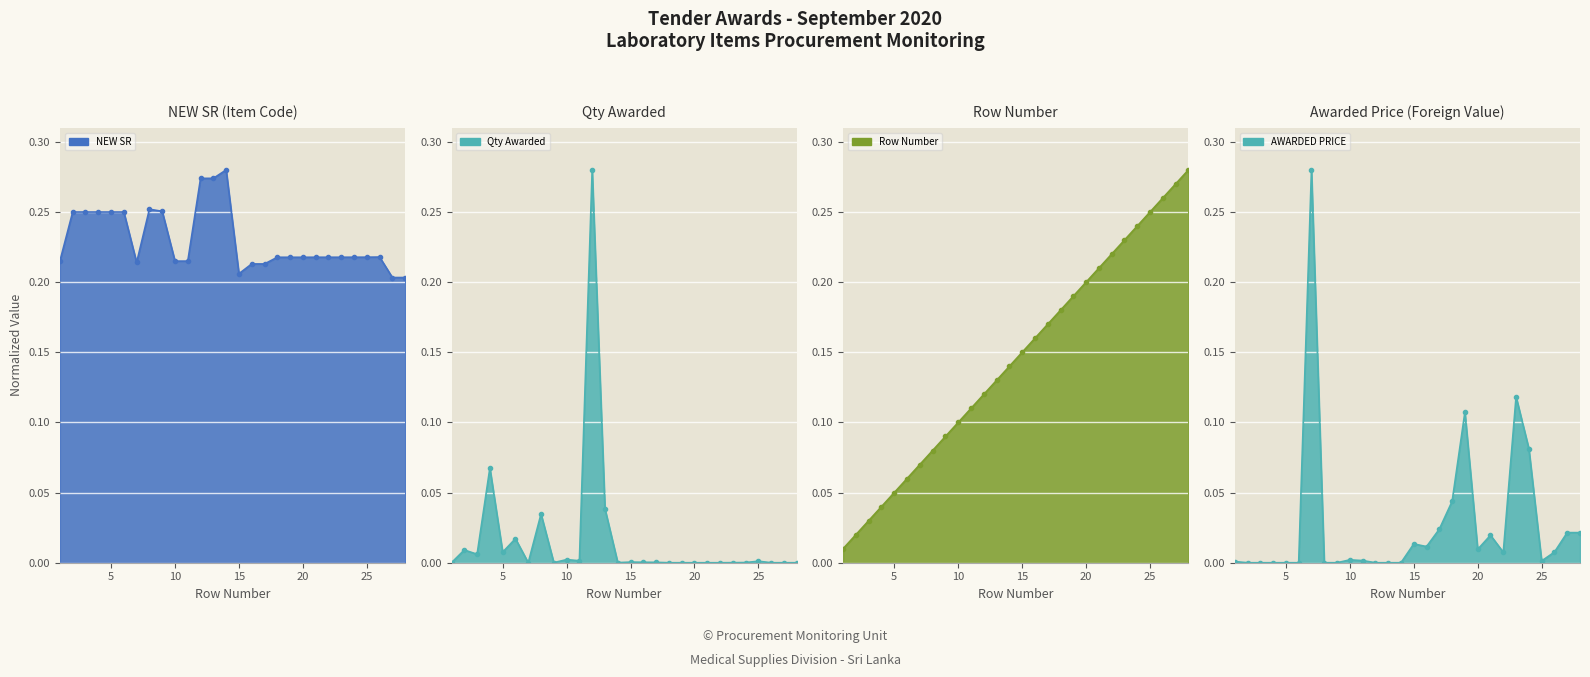

What is the difference between the highest and lowest values at 14?

0.3